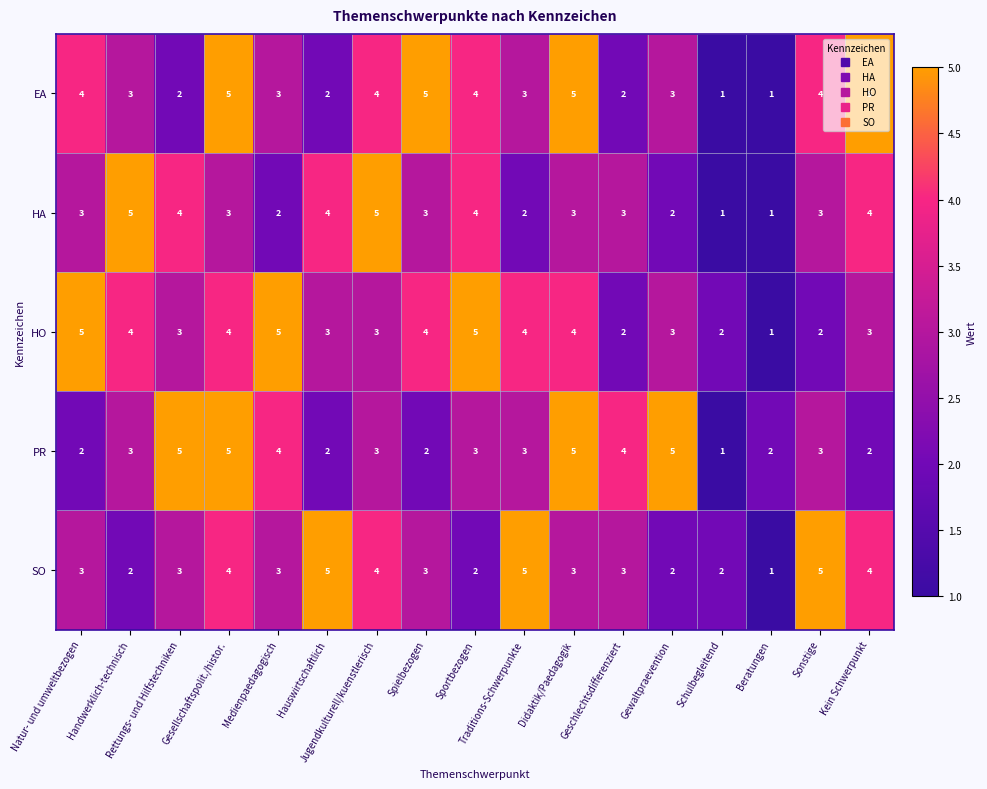

What is the total value across all series at Sportbezogen?

18